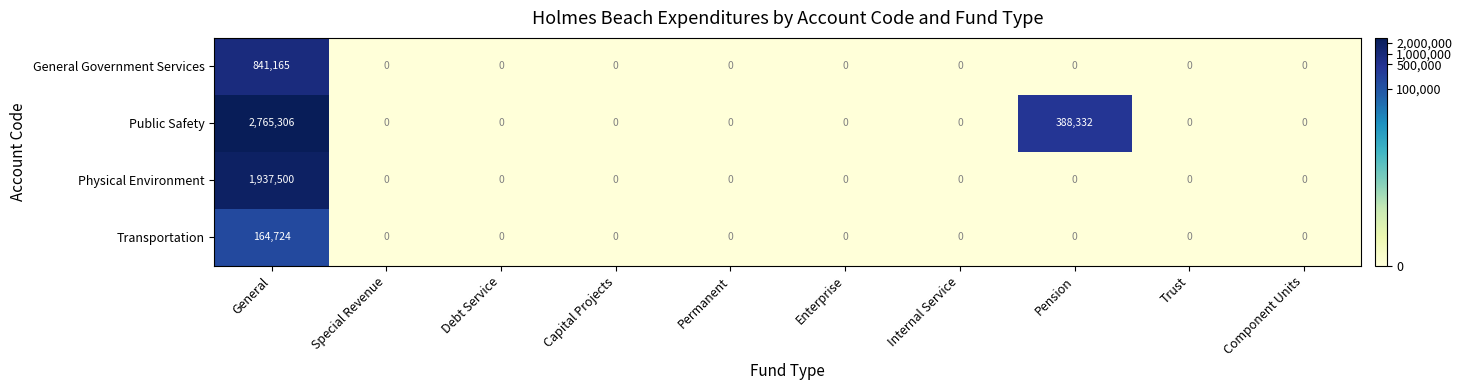

Which category has the highest value across all series?

General